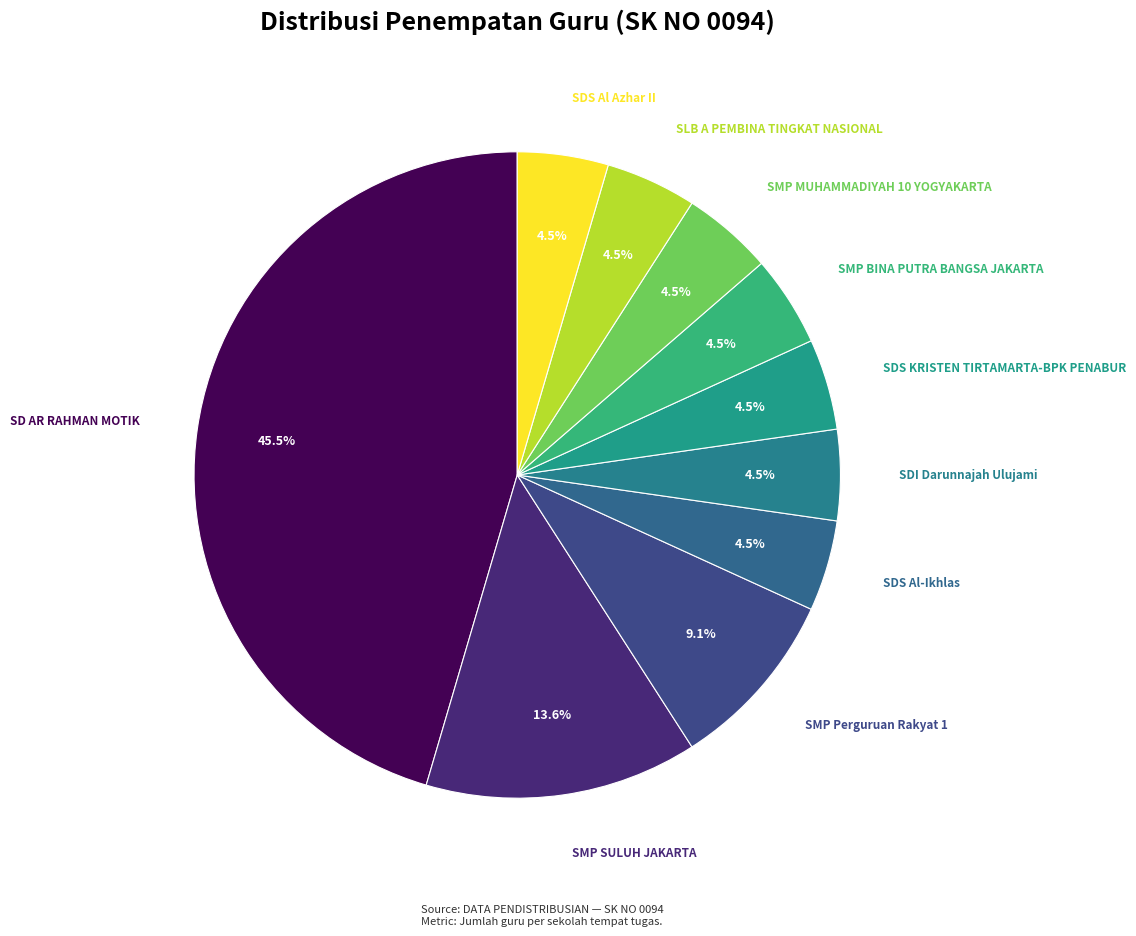

Which slice is the largest?

SD AR RAHMAN MOTIK